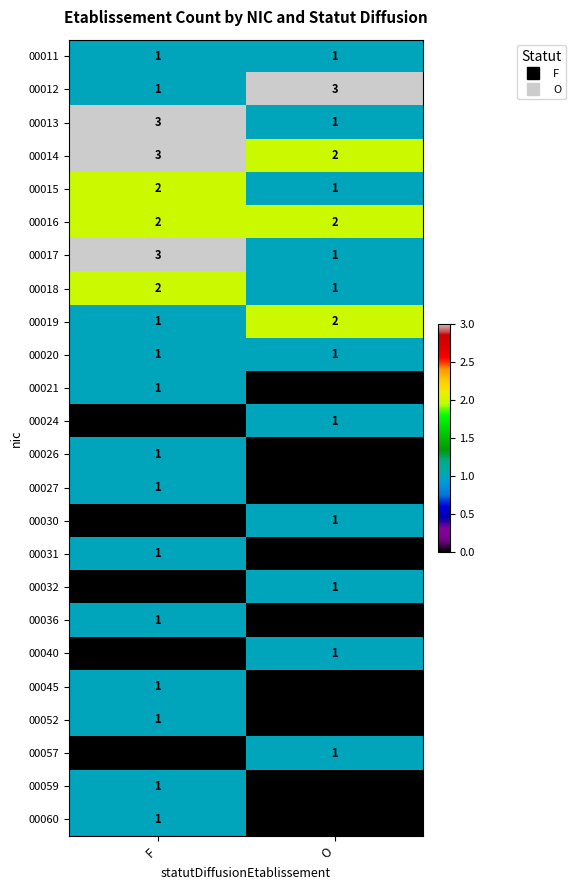

What is the sum of all 00013 values?

4